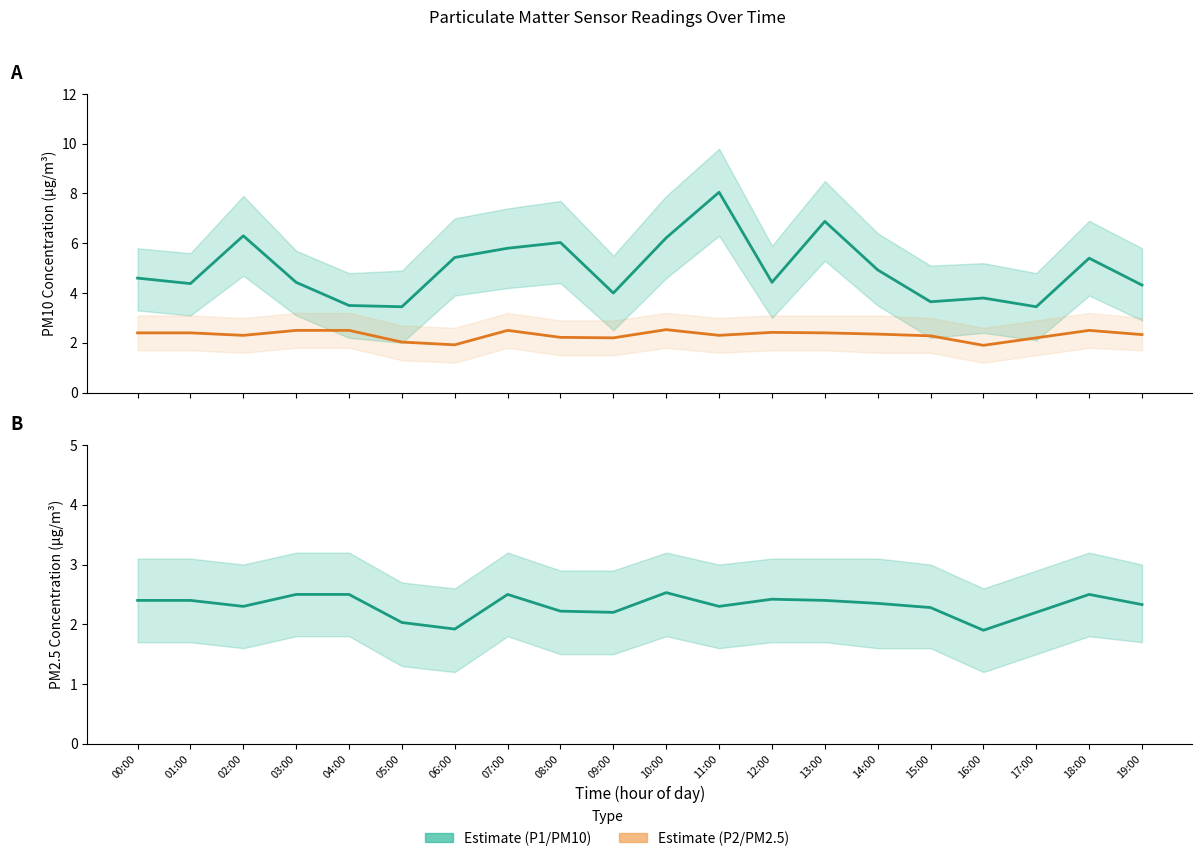

List the series in order of their peak value, lowest first.

P2 (PM2.5), P1 (PM10)